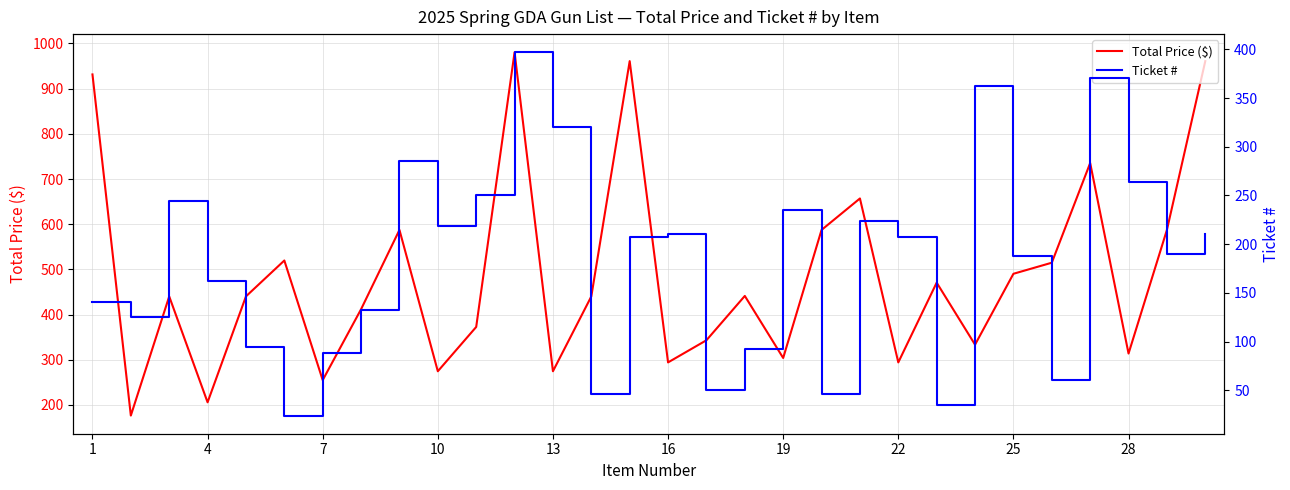

Is it true that Total Price ($) equals 303.9 at 19?

True